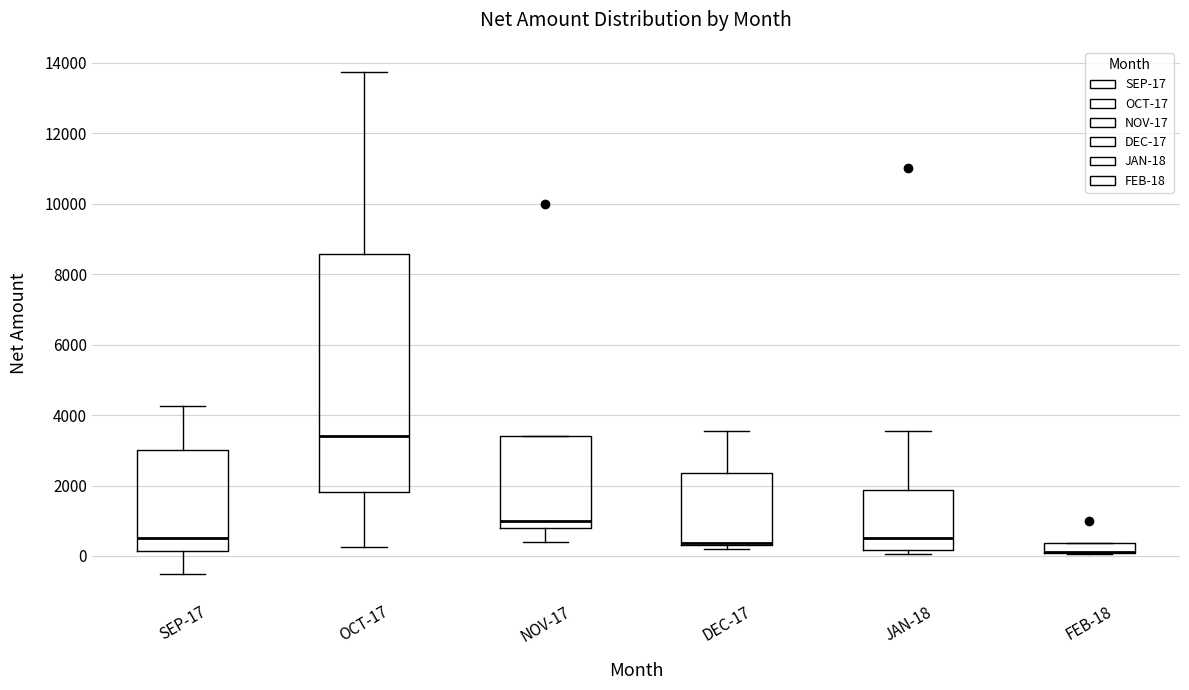

Where is the upper edge of the box for OCT-17 on the y-axis? The values are not printed on the chart, so give them approximately, as read against the axis.

8600